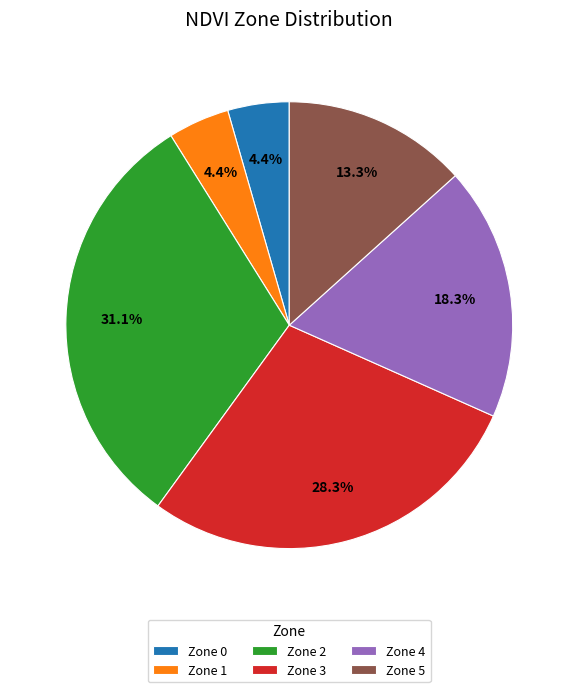

The Zone 5 slice represents 22% of the pie. True or false?

False